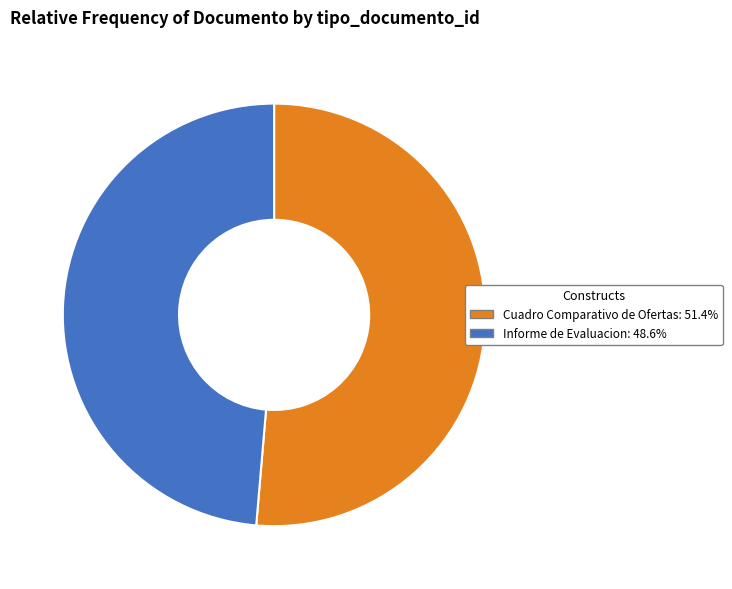

Rank the categories by value from lowest to highest.

Informe de Evaluacion, Cuadro Comparativo de Ofertas